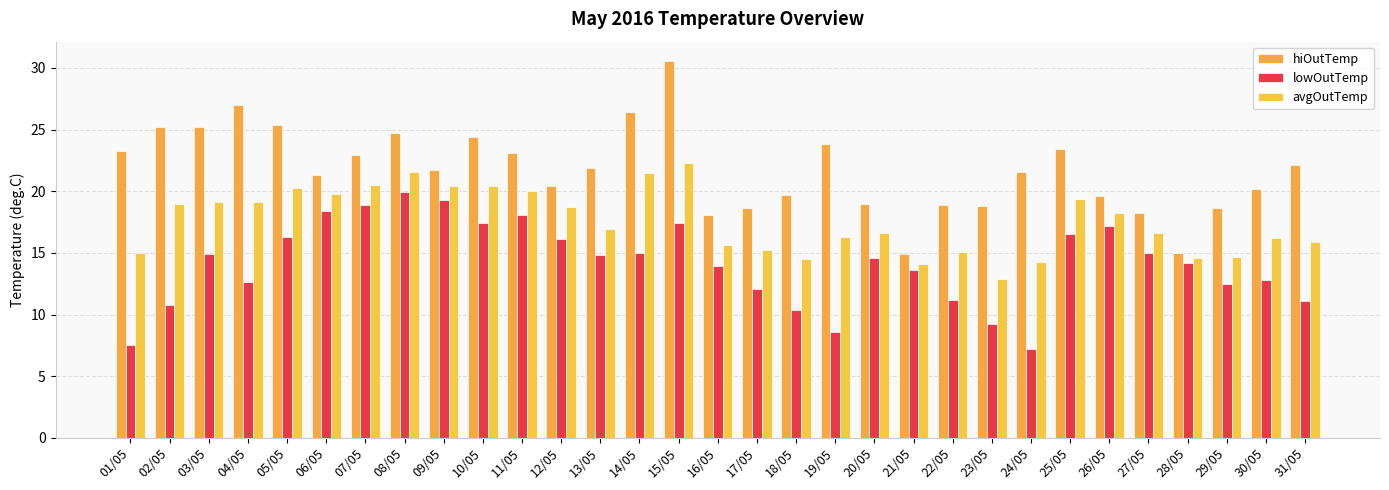

Which has a higher value, 29/05 or 05/05?

05/05